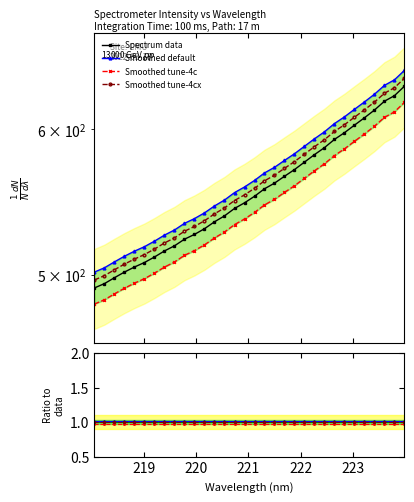

Reading left to right, list all the values displayed in this chart.

492.0	494.6	498.3	501.8	505.0	507.9	511.4	515.3	518.6	522.9	526.0	529.8	534.4	538.4	543.4	547.2	551.7	556.9	560.9	565.7	570.5	575.8	581.2	586.3	592.4	597.4	603.1	608.6	614.5	621.4	625.7	633.1